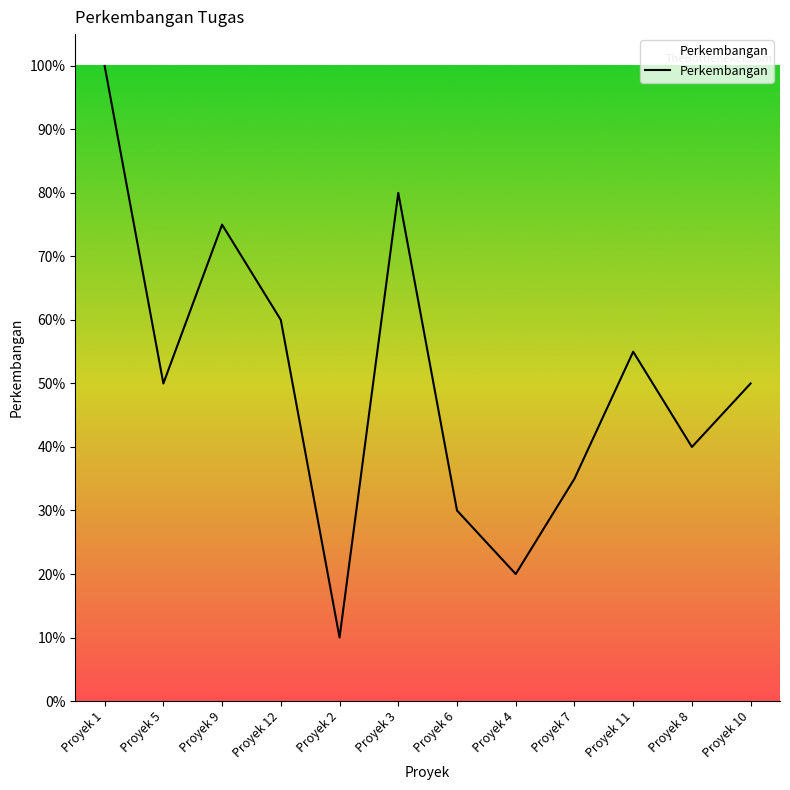

Which has a higher value, Proyek 3 or Proyek 7?

Proyek 3